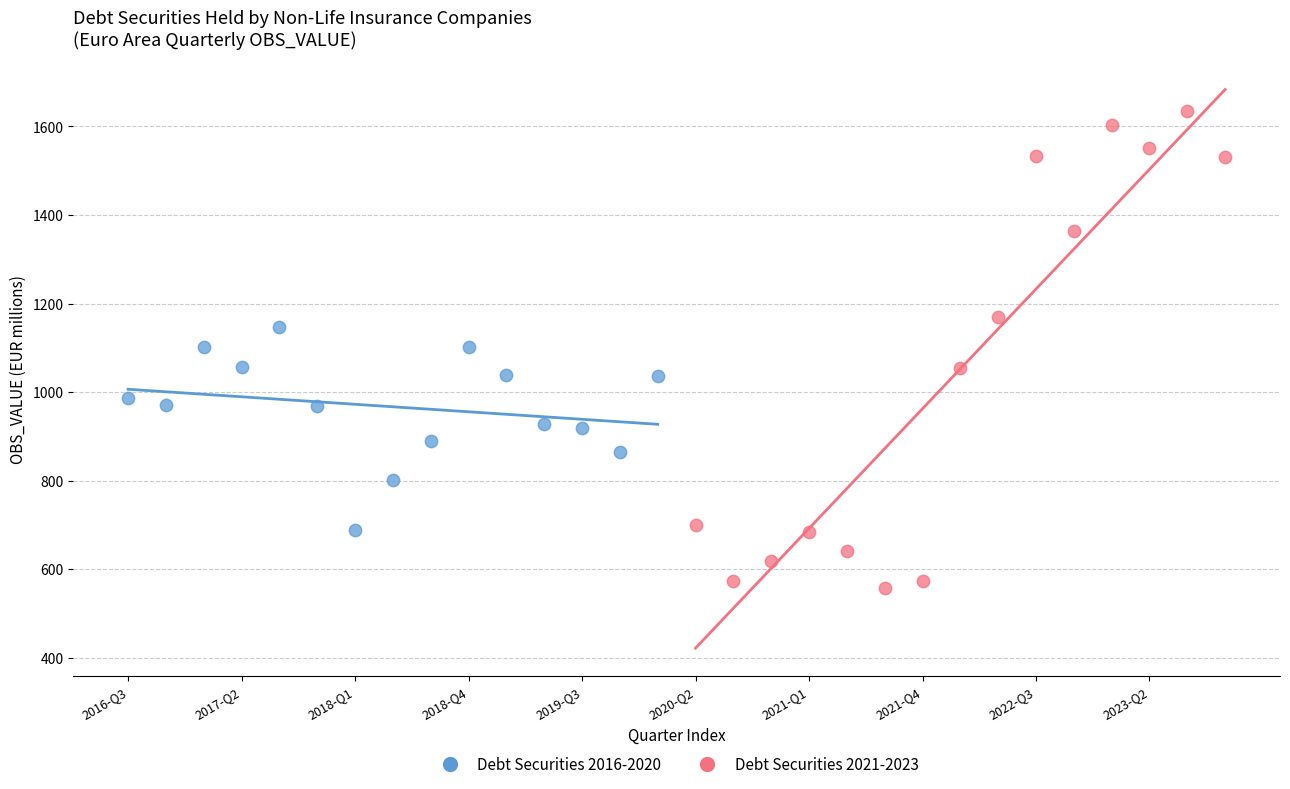

Which series has the widest spread of Y values?

Debt Securities 2021-2023